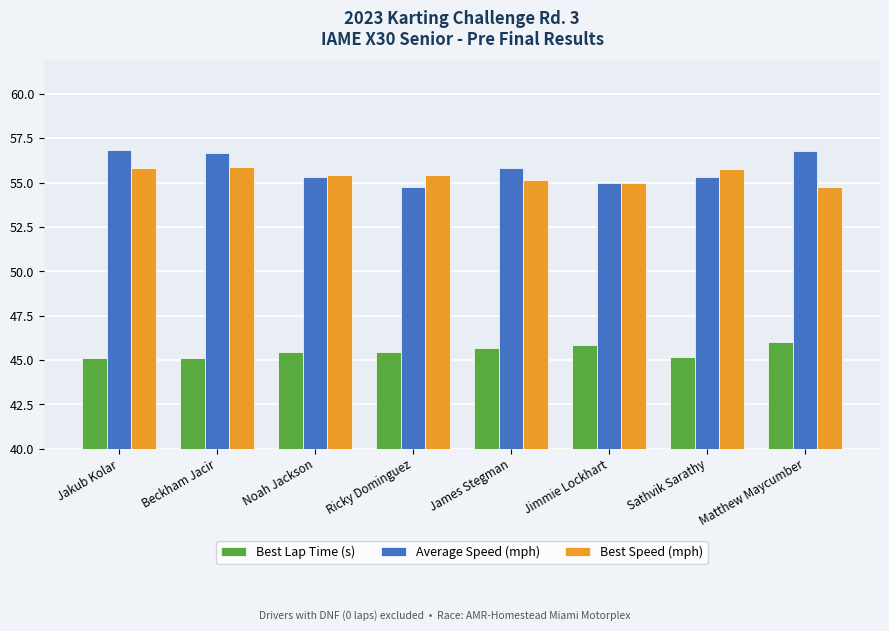

What is the label of the 5th bar from the right?

Ricky Dominguez